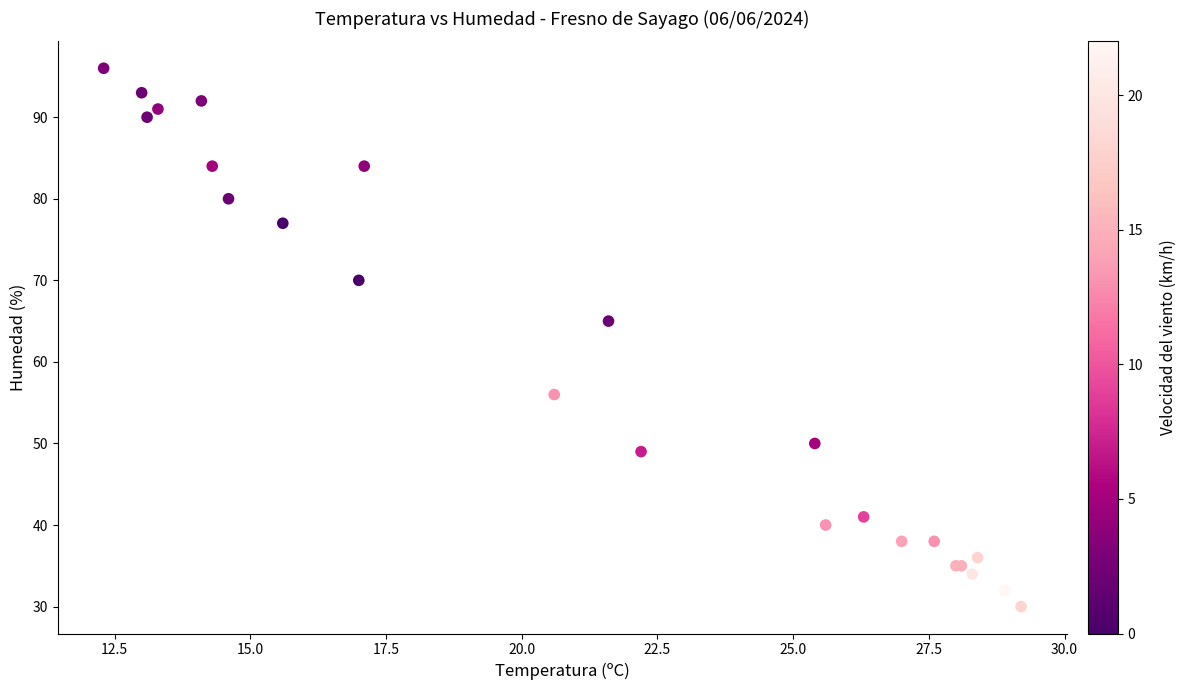

What Y value in the scatter plot is closest to 63?

65